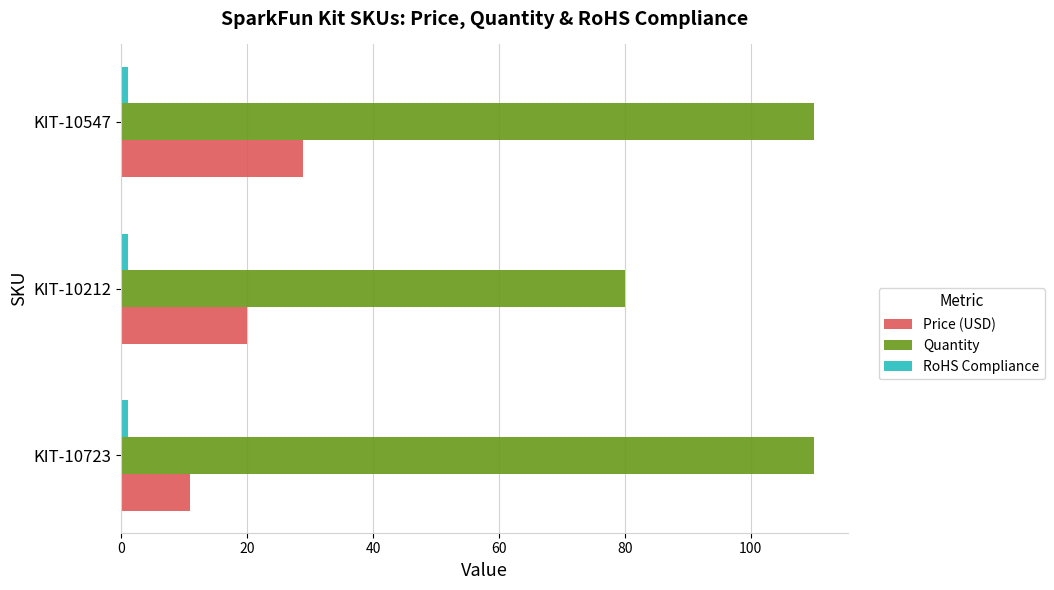

List the labels in order of Price (USD) value, largest first.

KIT-10547, KIT-10212, KIT-10723